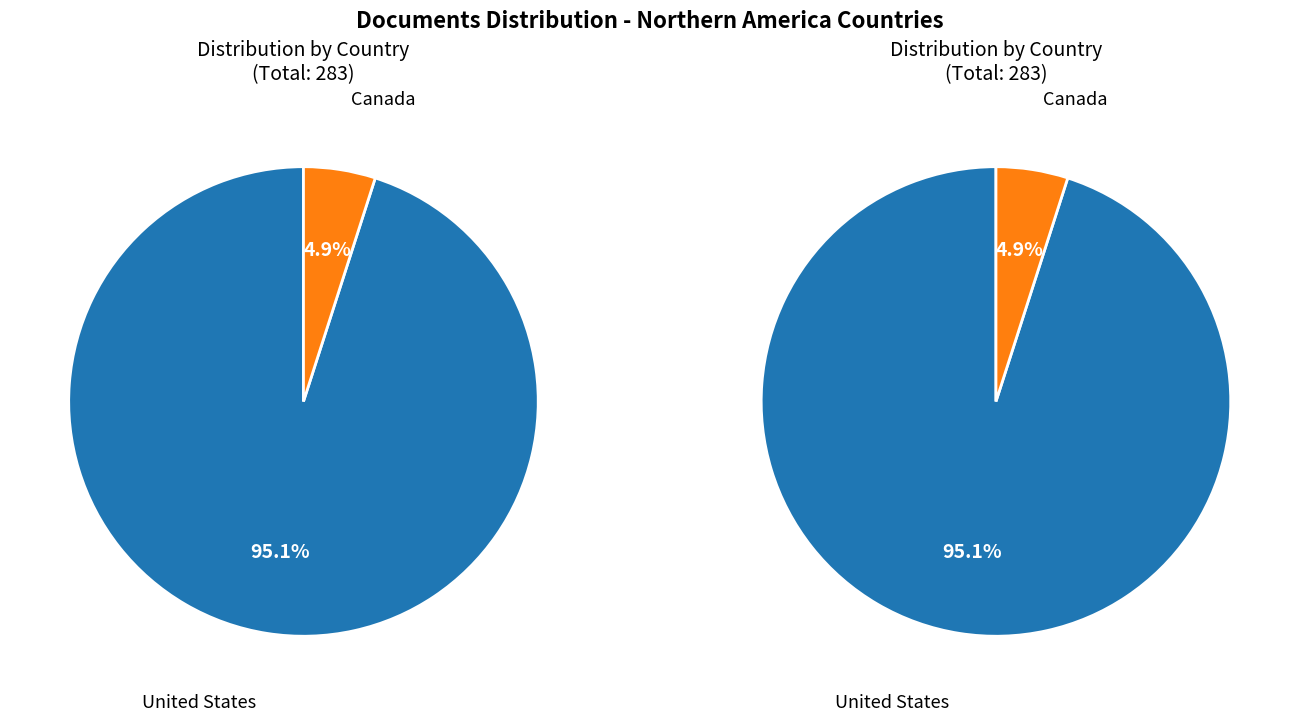

Which slice is the largest?

United States